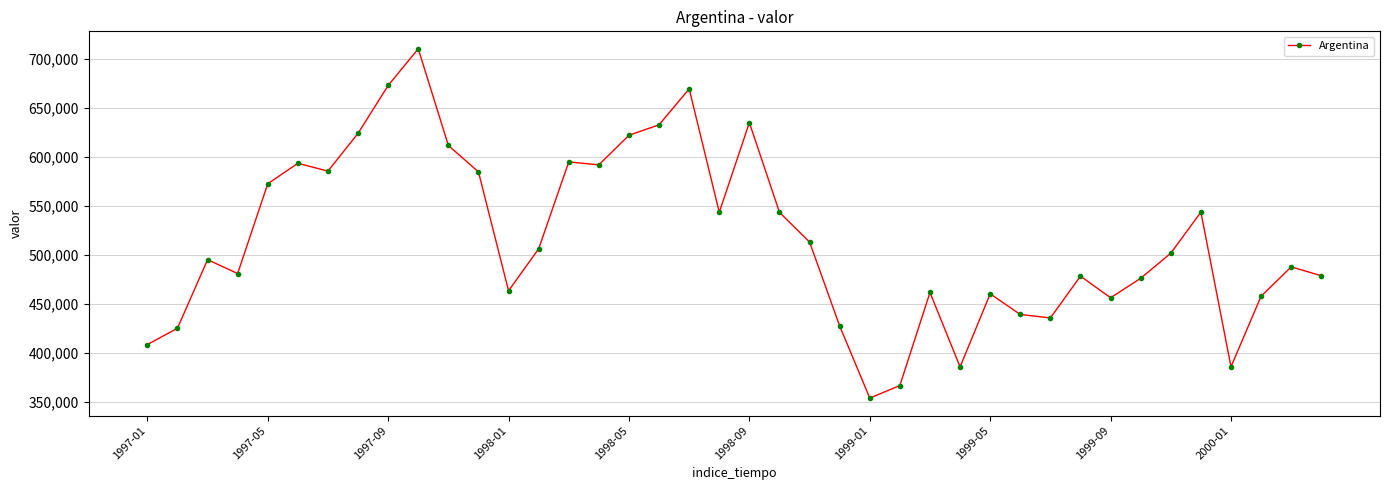

What is the difference between the maximum and minimum values?

356509